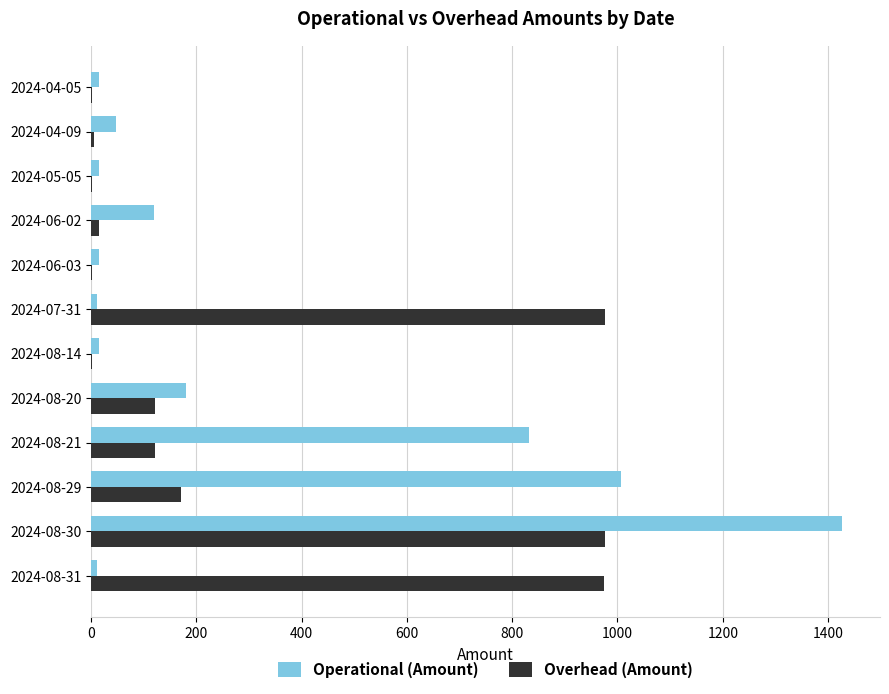

What is the sum of all Operational (Amount) values?

3694.9